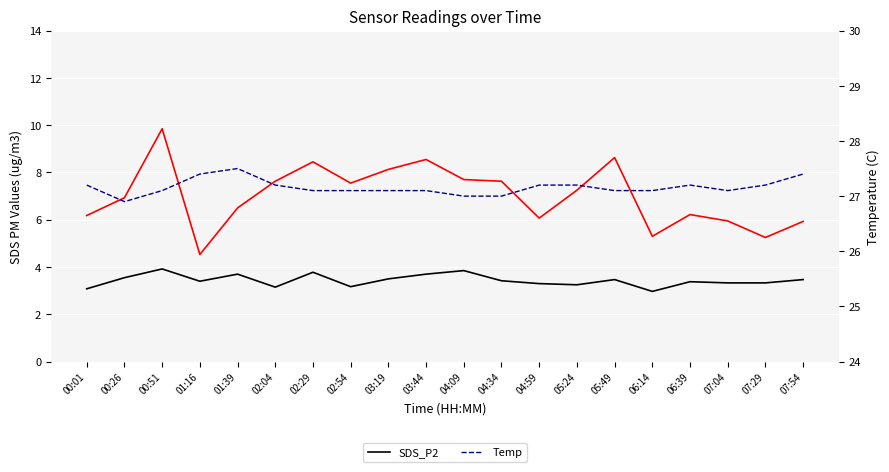

What is the label of the 16th point from the left?

06:14